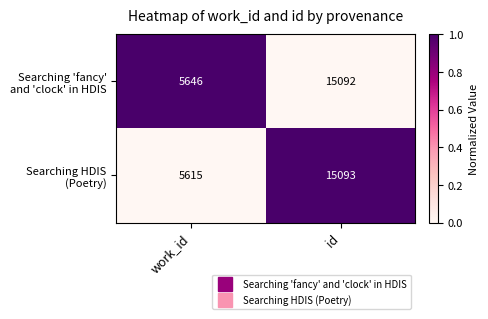

What is the spread (max minus min) of values at work_id?

31